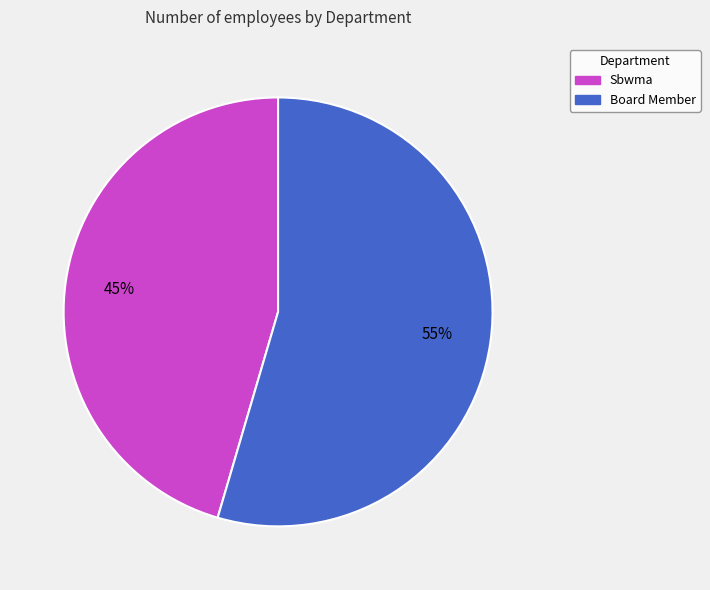

Is there any slice that represents more than half of the pie?

Yes